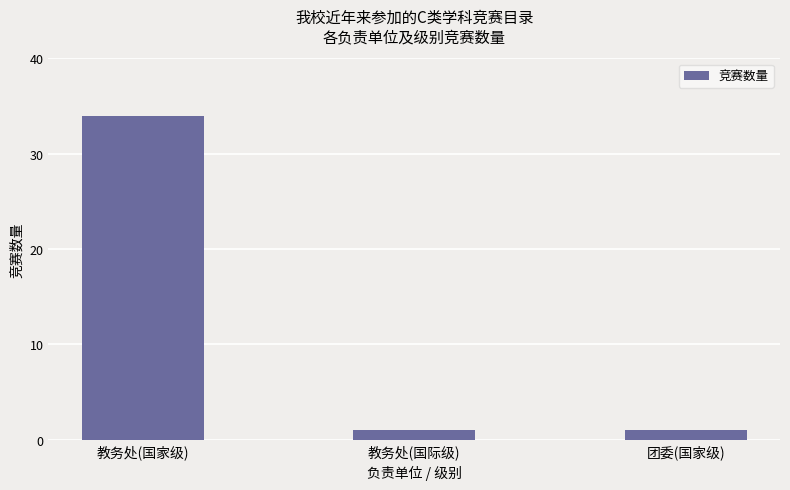

Are the bars grouped side by side (vs. stacked)?

No